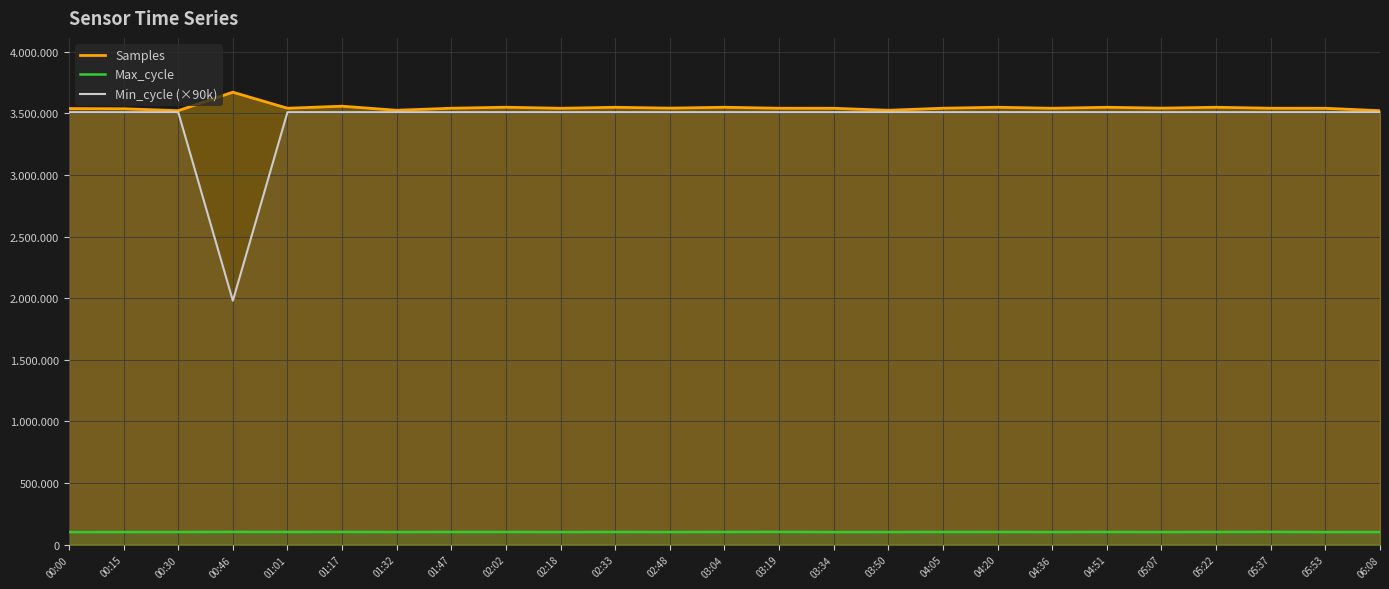

What position from the left is 01:01?

5